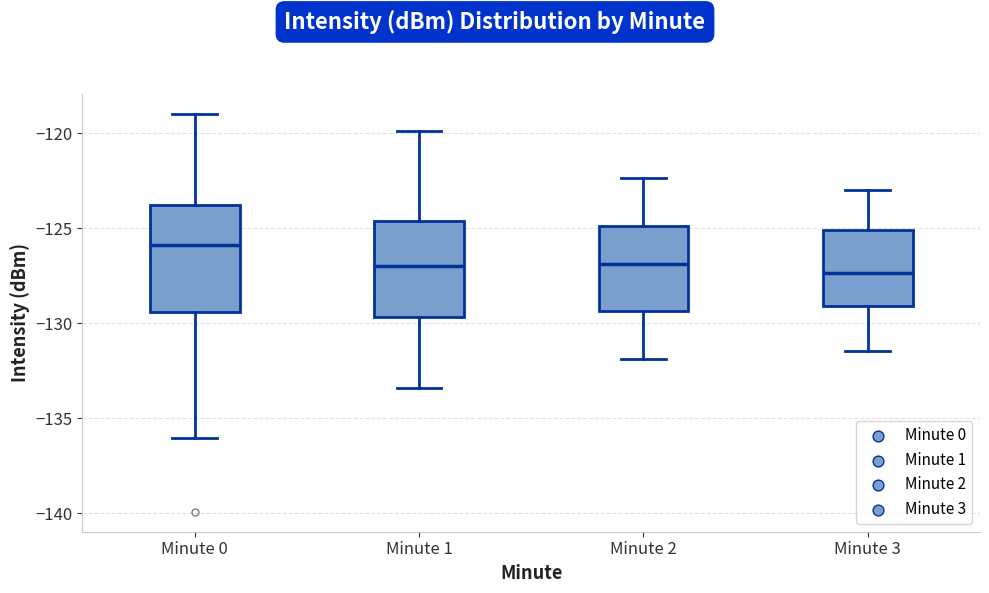

Comparing the boxes themselves (not the whiskers), which one is the tallest?

Minute 0